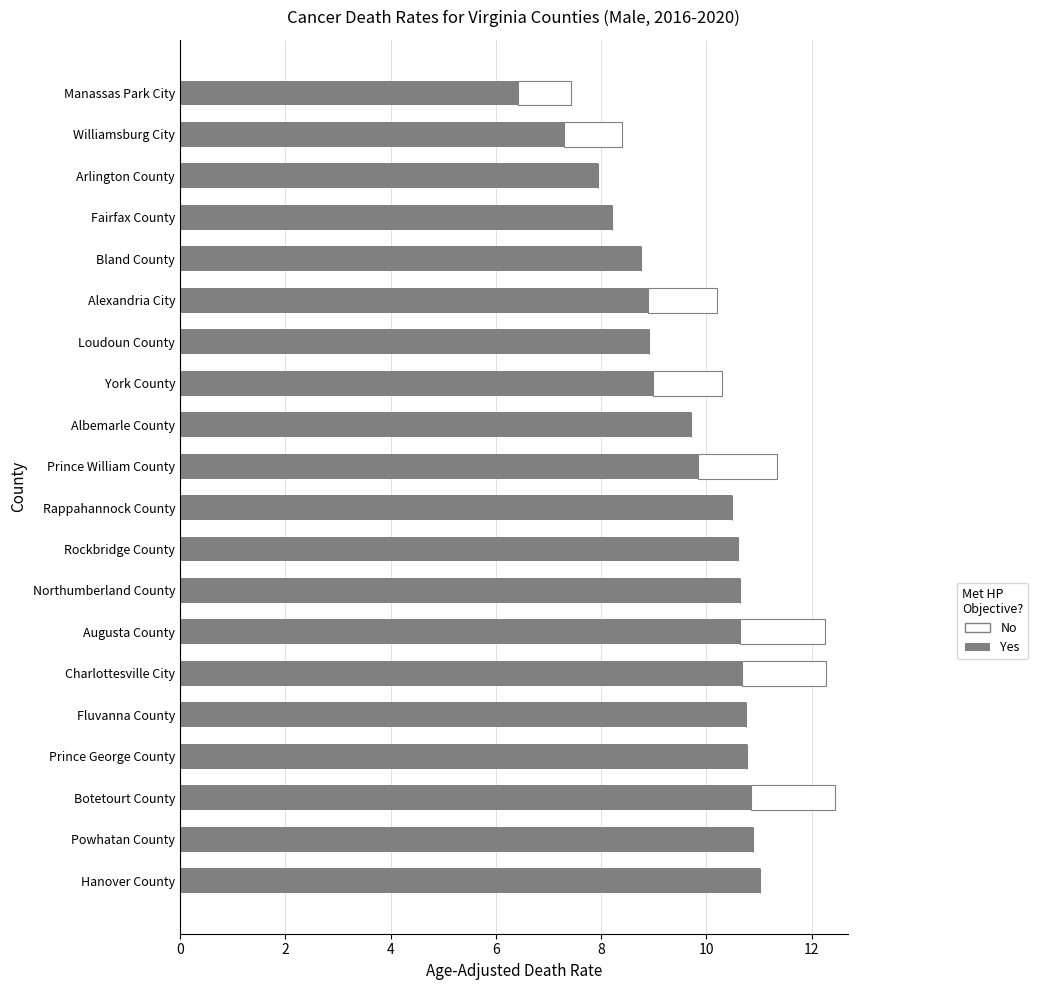

Read the Yes value at Charlottesville City.

10.7